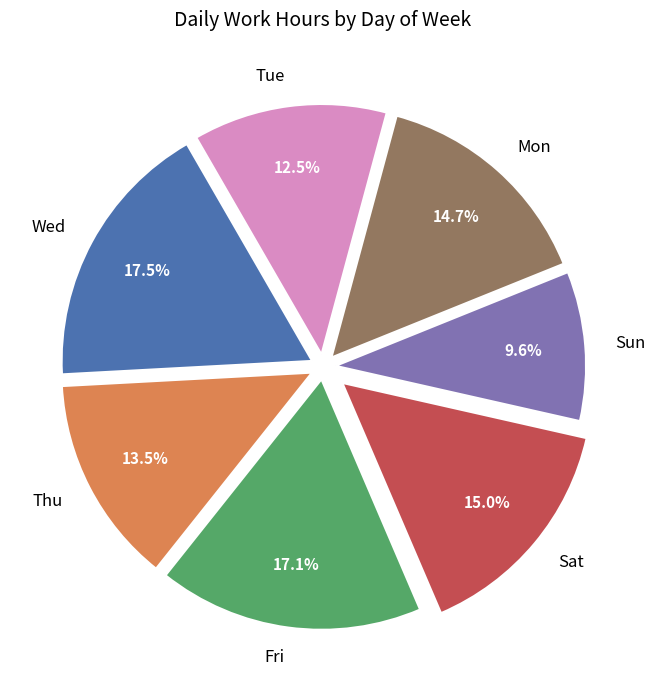

Is there a majority slice in this chart?

No